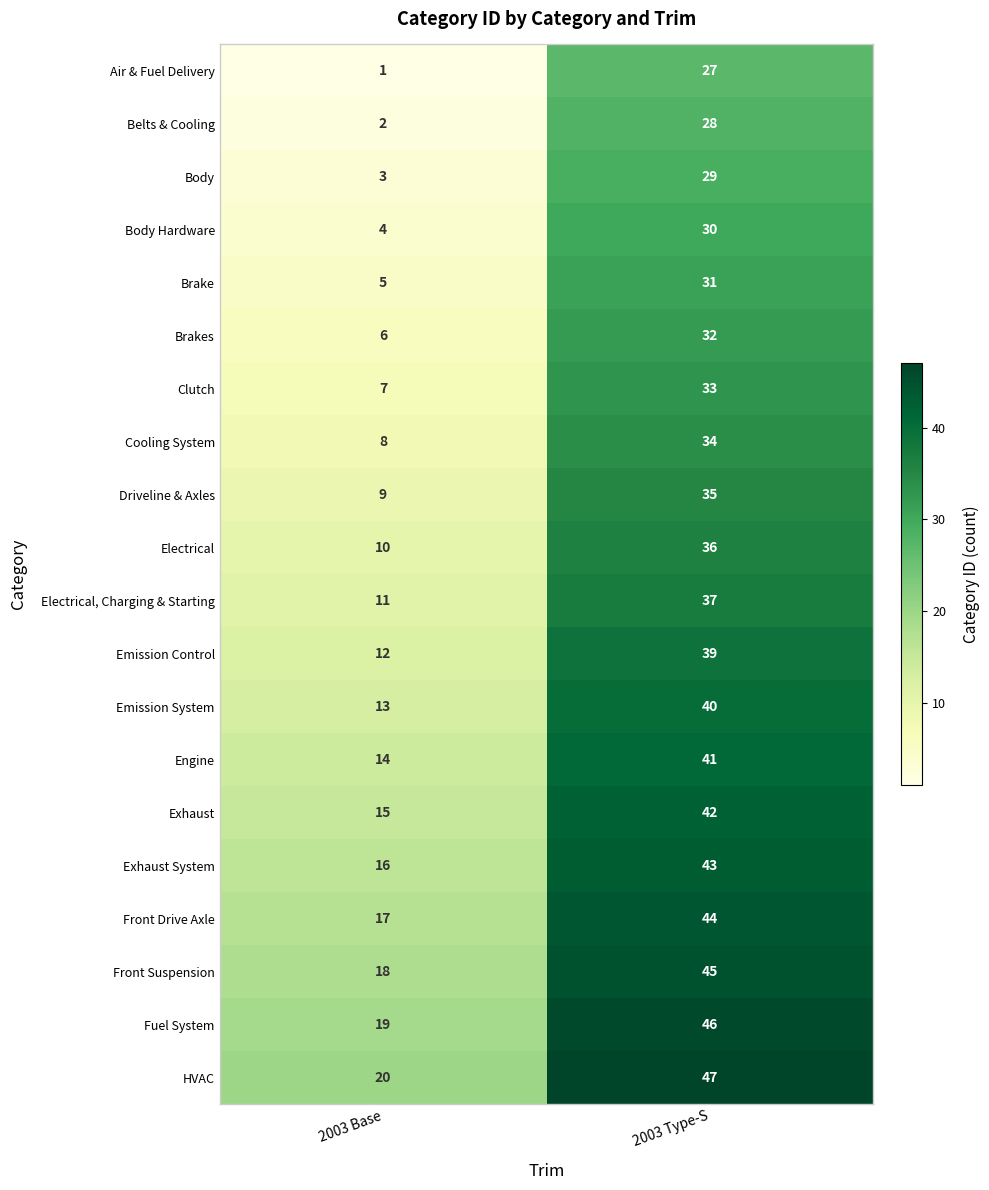

What is the total value across all series at 2003 Base?

210